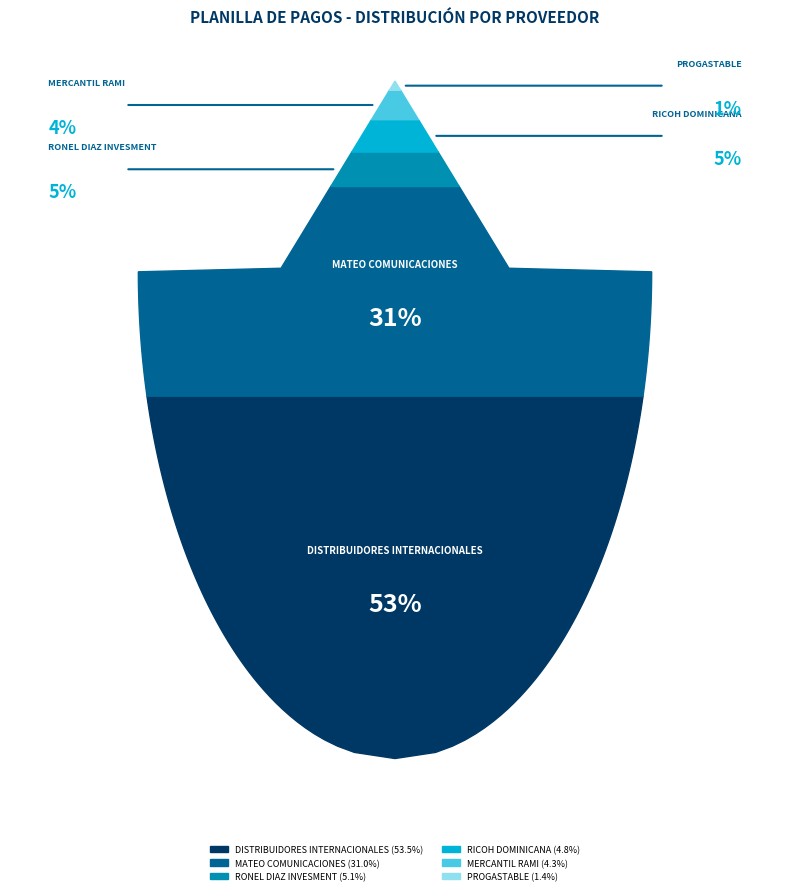

True or false: MATEO COMUNICACIONES accounts for 31% of the total.

True